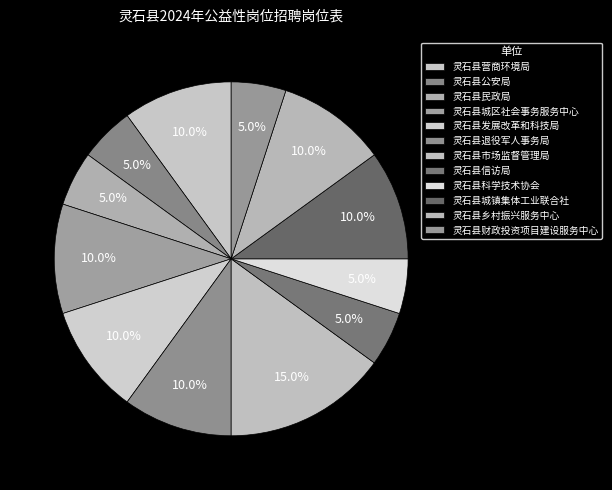

To the nearest percent, what portion does 灵石县民政局 represent?

5%